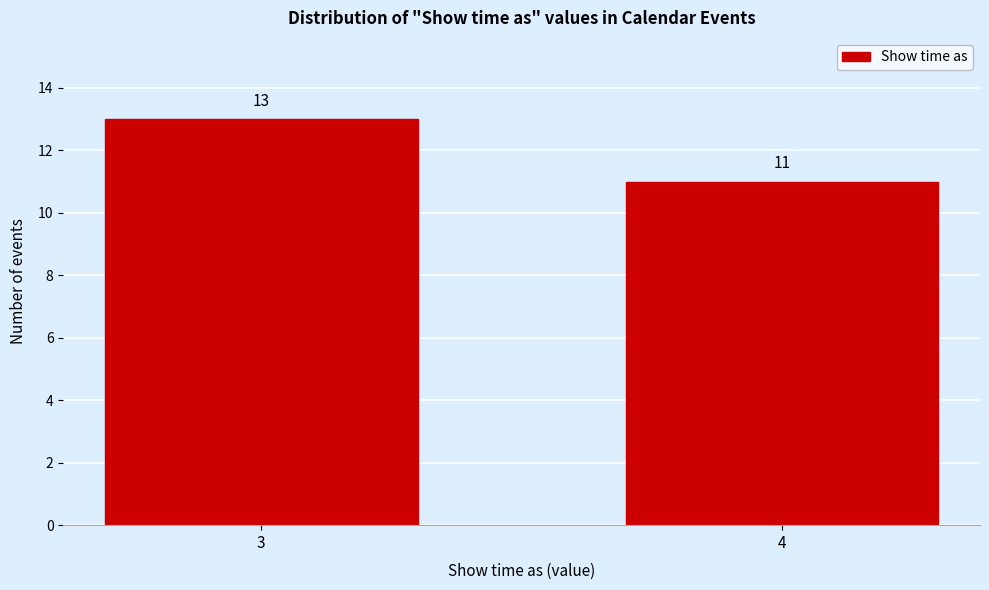

Reading left to right, list all the values displayed in this chart.

13	11